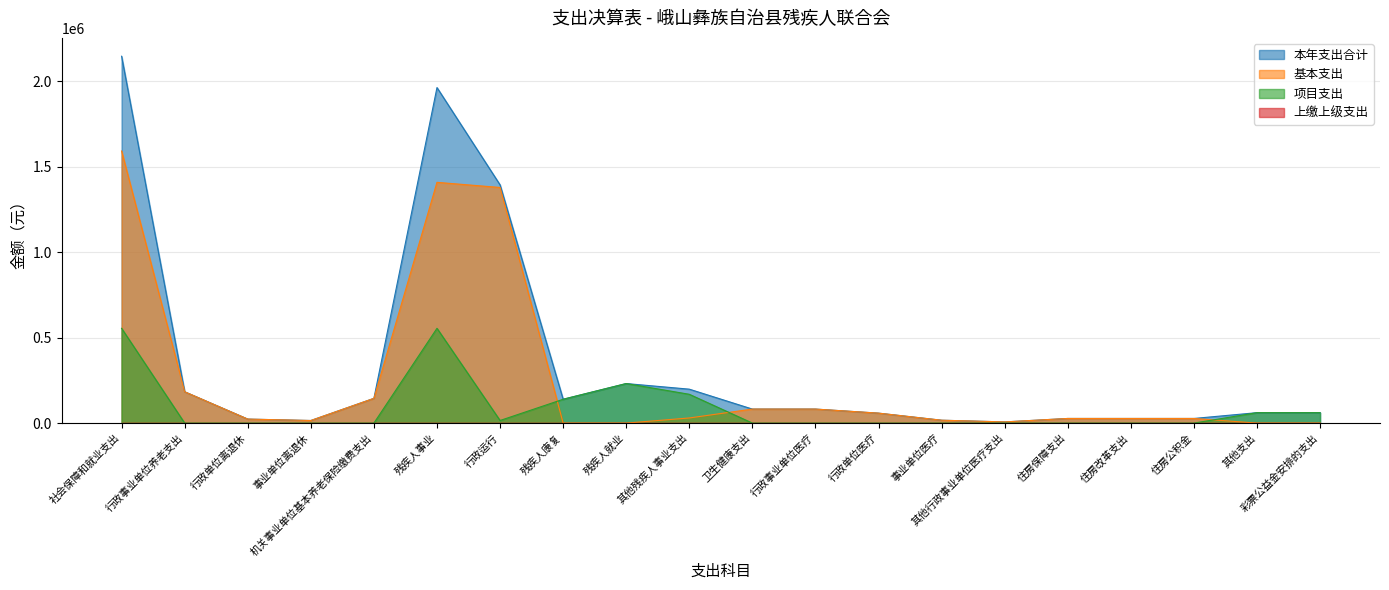

Where is 本年支出合计 nearest to the value 1076411?

行政运行